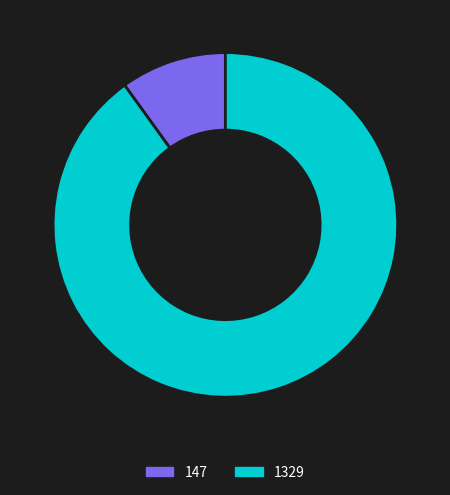

Between 147 and 1329, which is larger?

1329